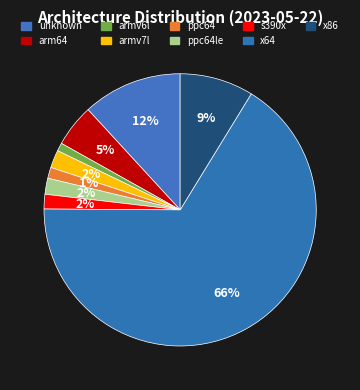

Between armv6l and armv7l, which is larger?

armv7l